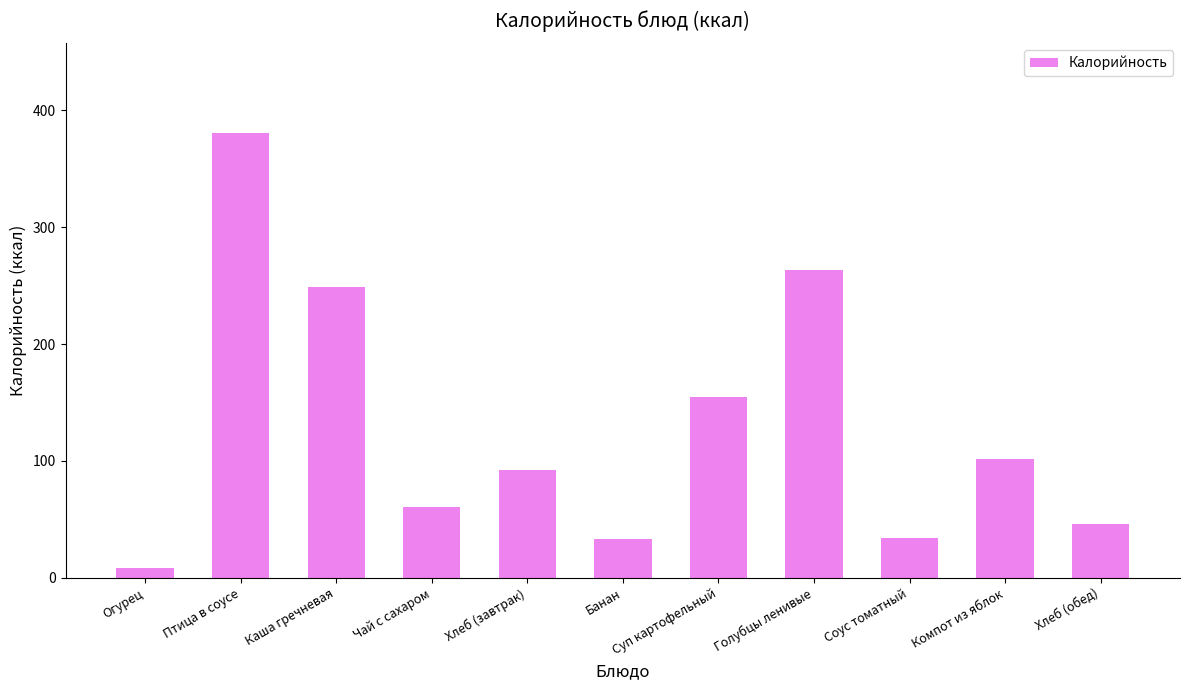

Where does the data first go above 92?

Птица в соусе